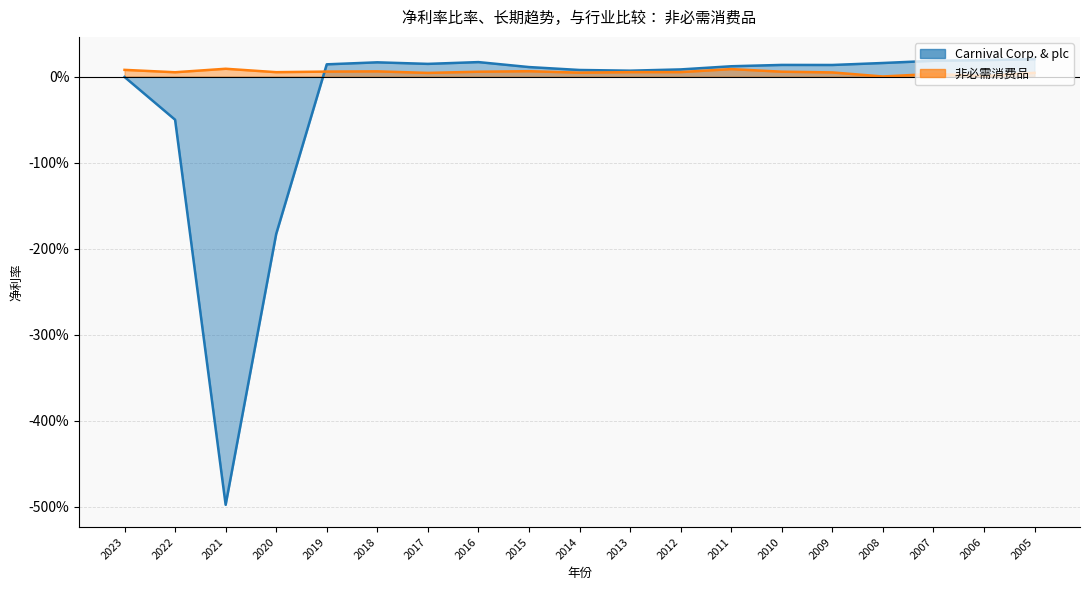

Count the number of categories in the chart.

19